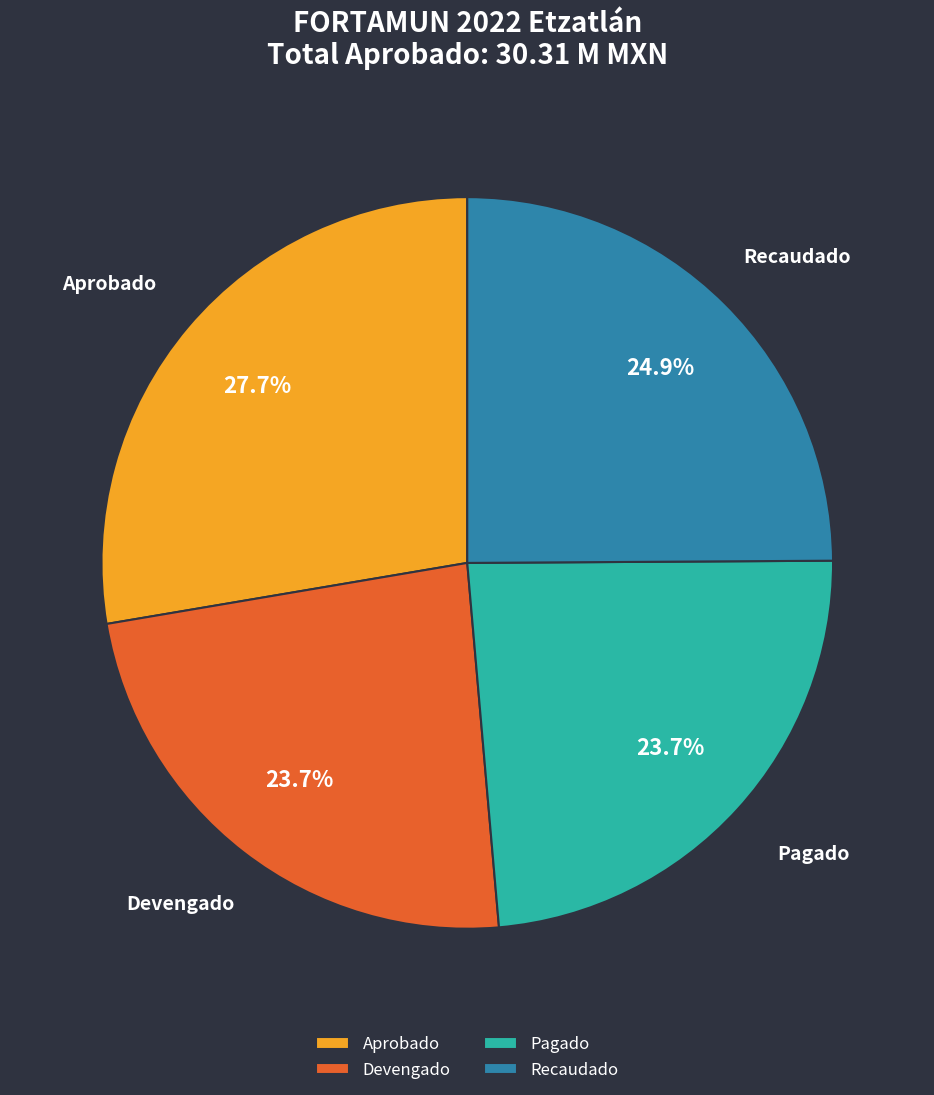

How many slices are in this pie chart?

4